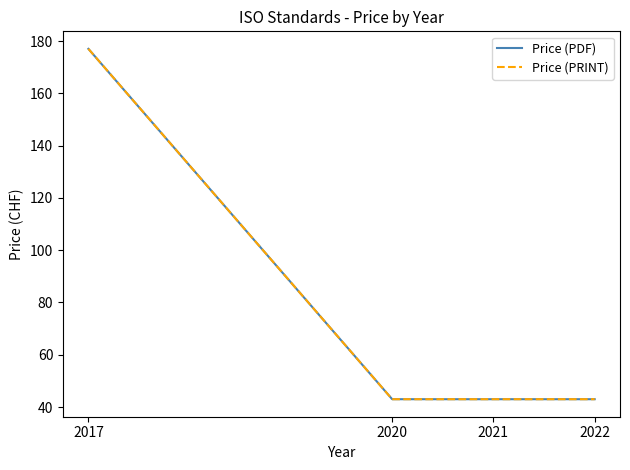

Does the chart display data point markers on the line(s)?

No